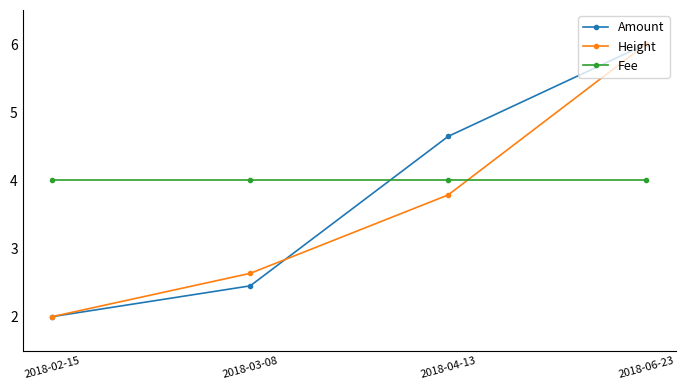

How many distinct data groups are displayed?

3